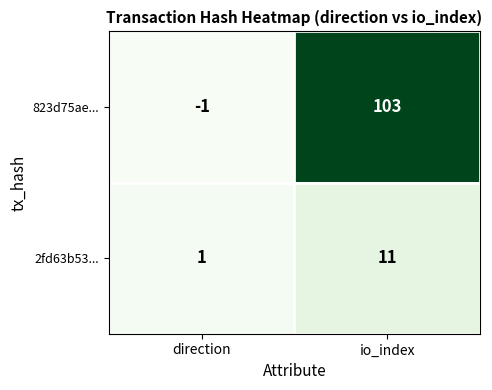

The value of 823d75ae... at io_index is 140. True or false?

False